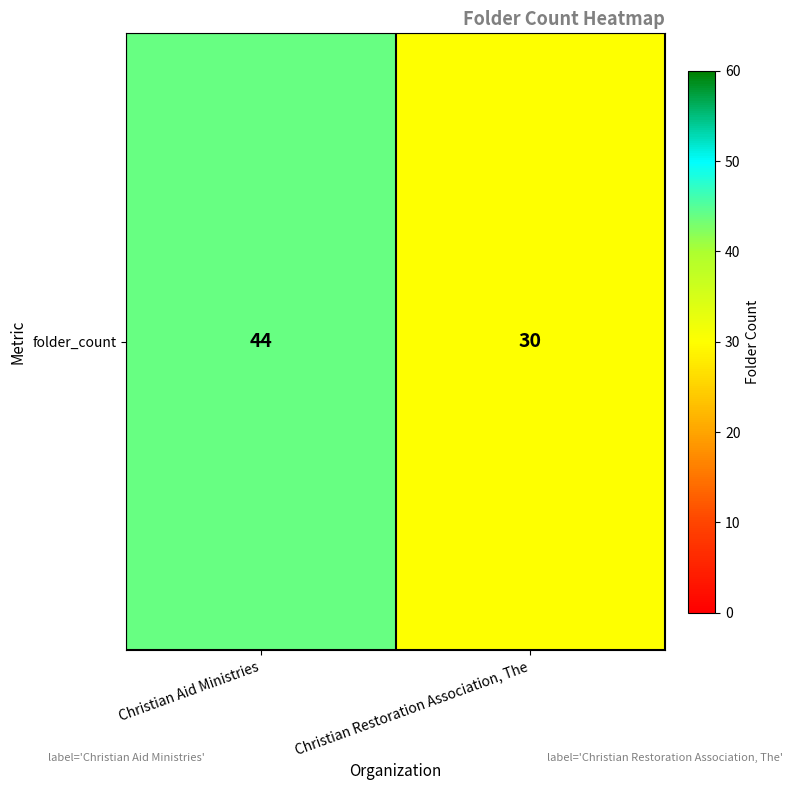

True or false: the data shows 23 at Christian Aid Ministries.

False